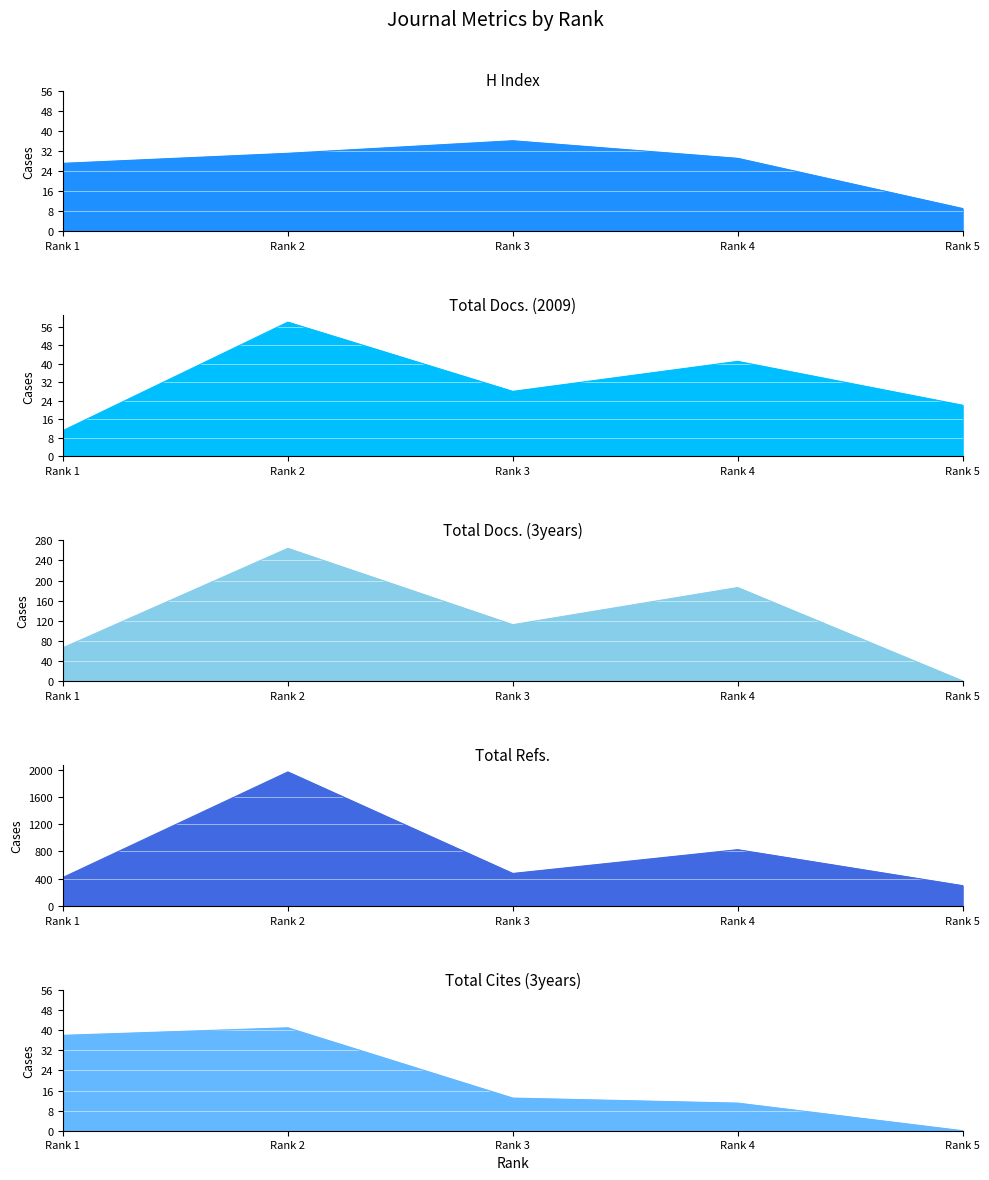

Rank the categories by Total Docs. (2009) value from lowest to highest.

Rank 1, Rank 5, Rank 3, Rank 4, Rank 2